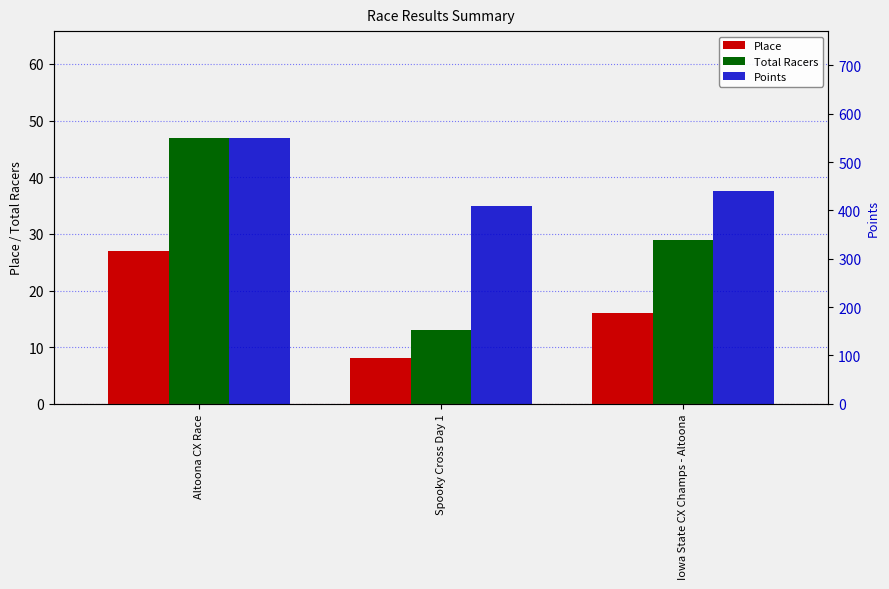

What is the spread (max minus min) of values at Iowa State CX Champs - Altoona?

424.0